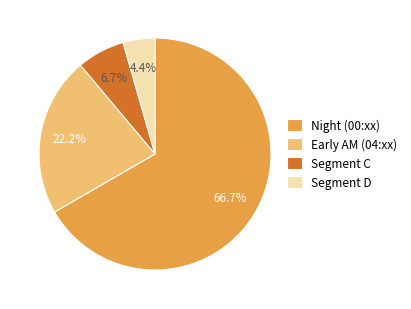

Between Early AM (04:xx) and Night (00:xx), which is larger?

Night (00:xx)